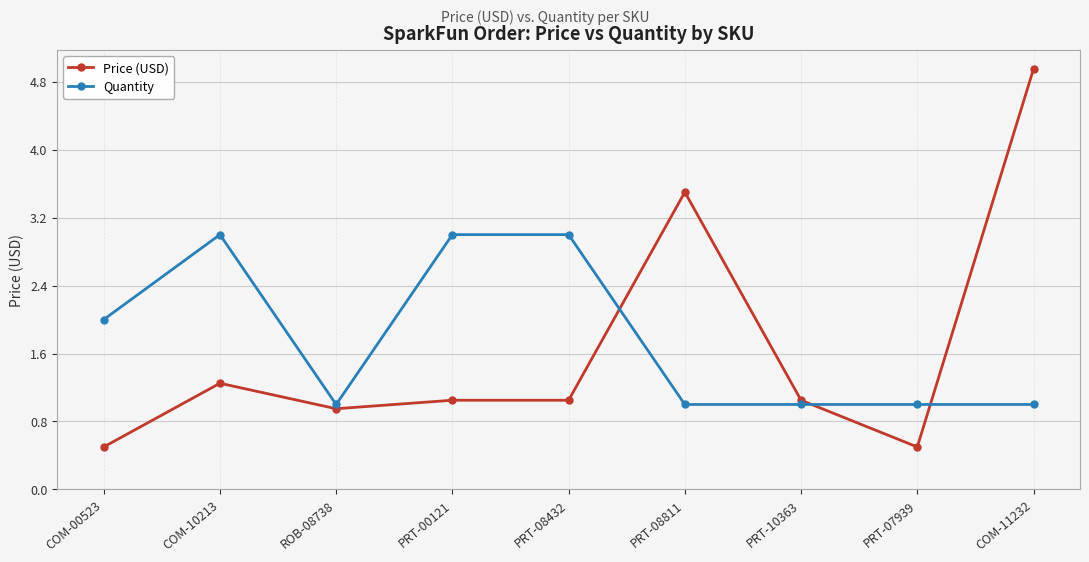

List the series in order of their peak value, highest first.

Price (USD), Quantity